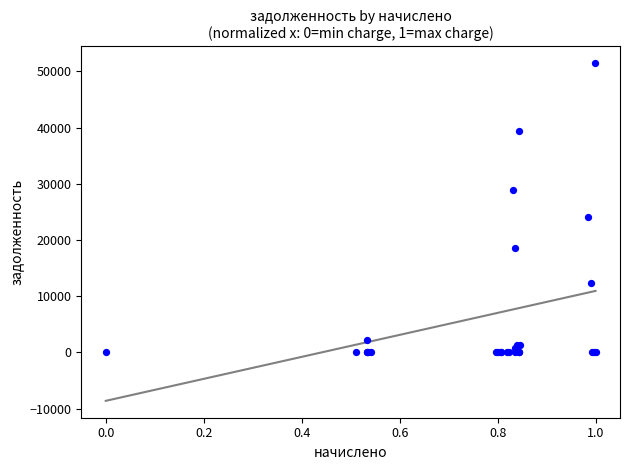

What Y value in the scatter plot is closest to 25719?

24048.4